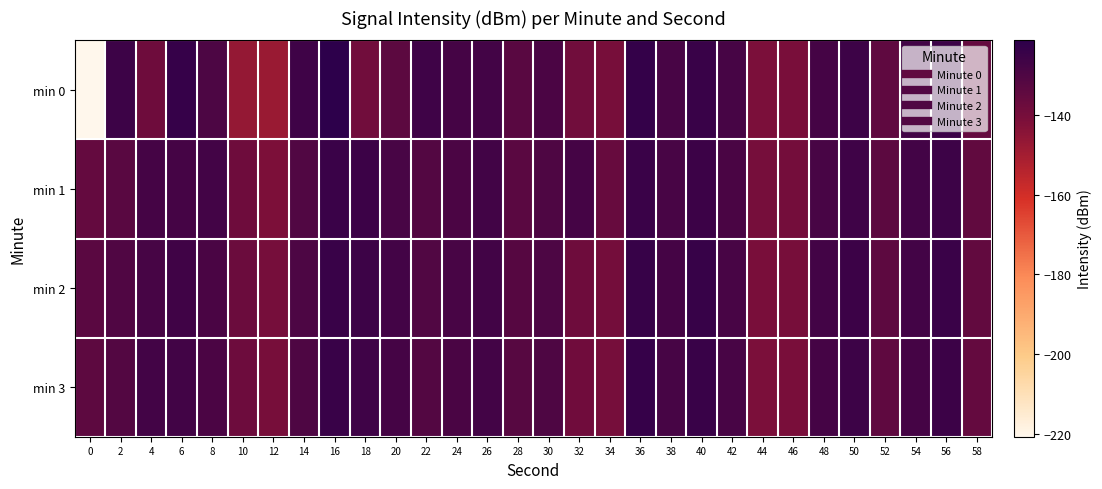

Rank the series at 6 from lowest to highest value.

min 1, min 3, min 2, min 0